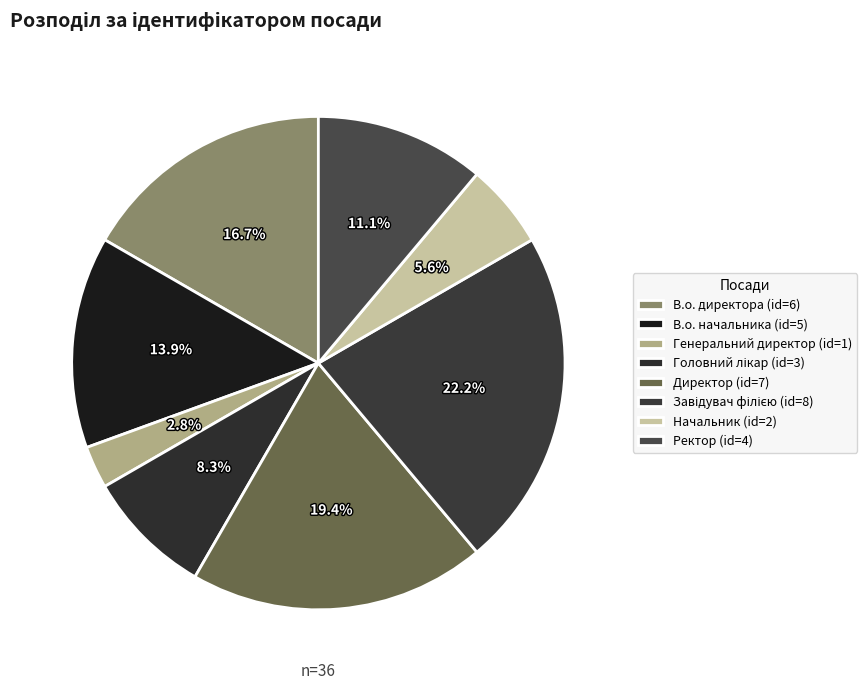

How many slices are in this pie chart?

8